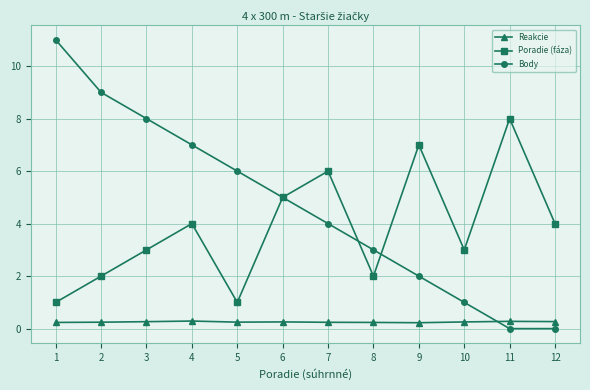

Which category has the highest value in the Poradie (fáza) series?

11